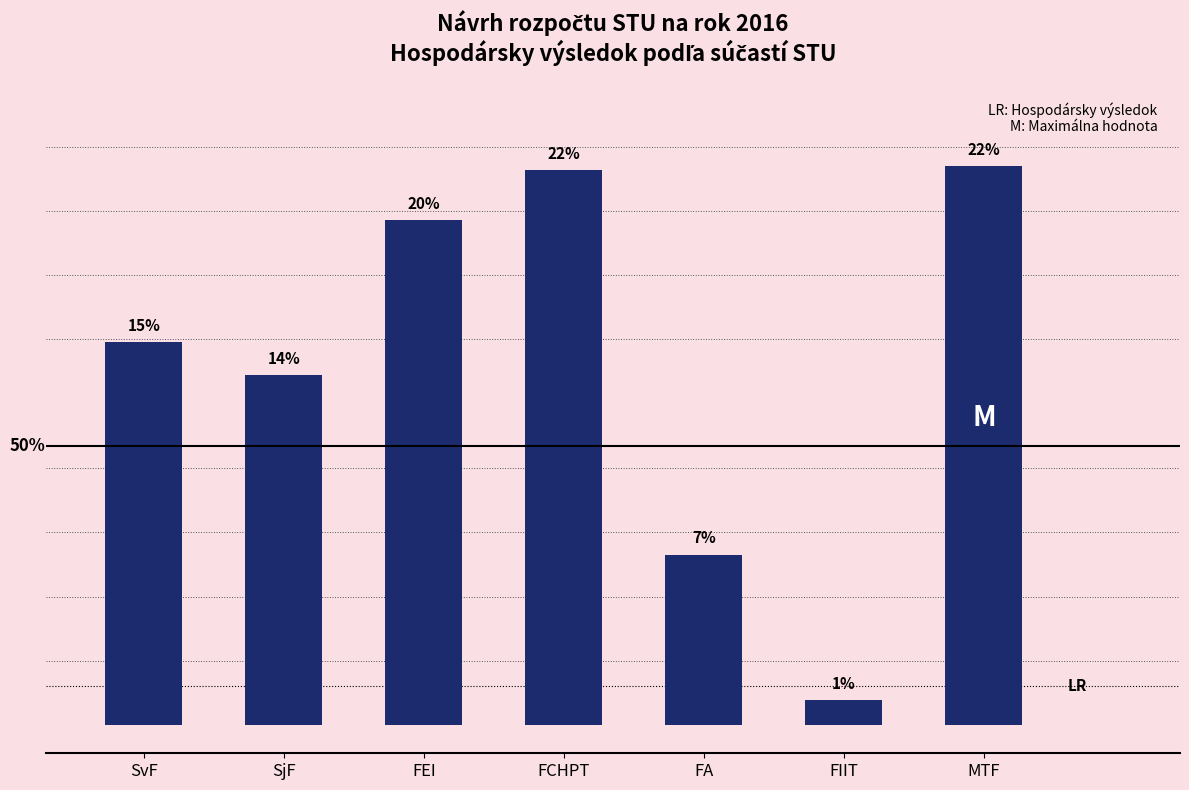

What is the minimum value shown in the chart?

2440.0